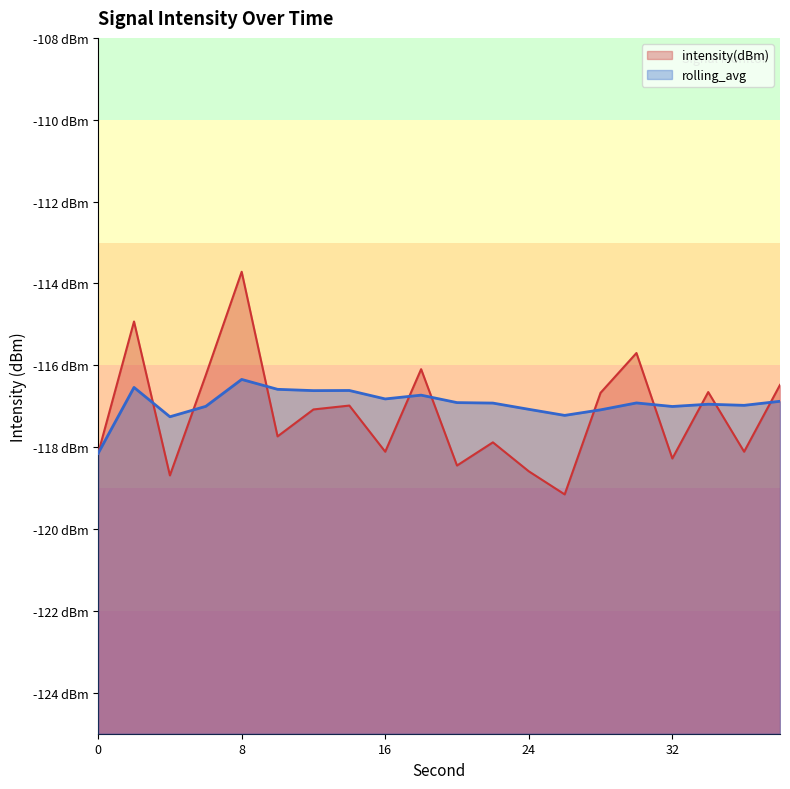

In rolling_avg, how many points are lower than both neighbors (excluding endpoints)?

6